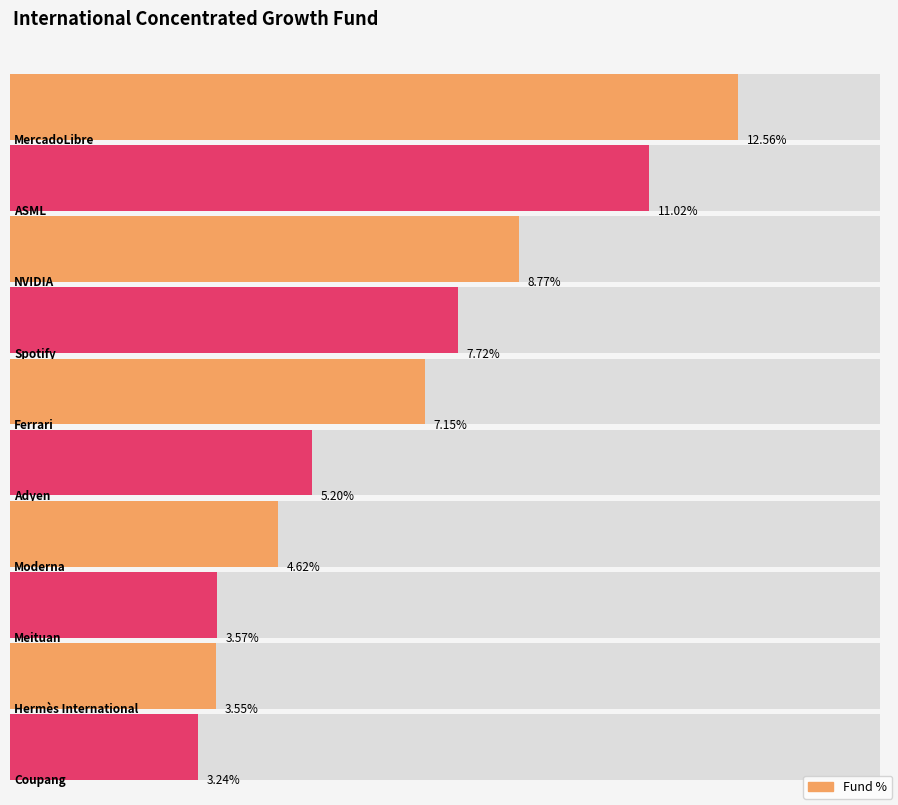

What is the label of the 8th bar from the left?

Meituan